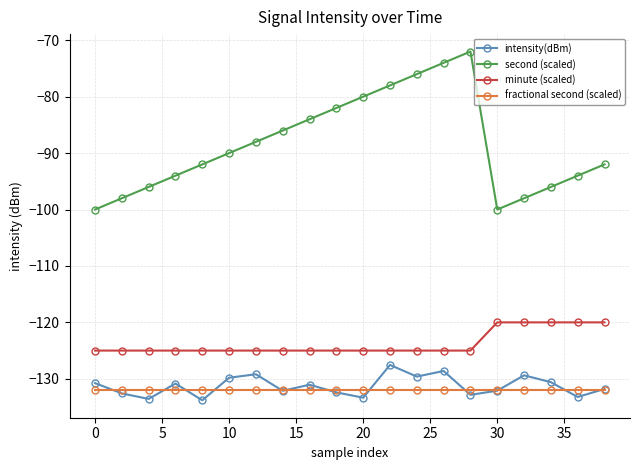

What is the greatest value displayed?

-72.0